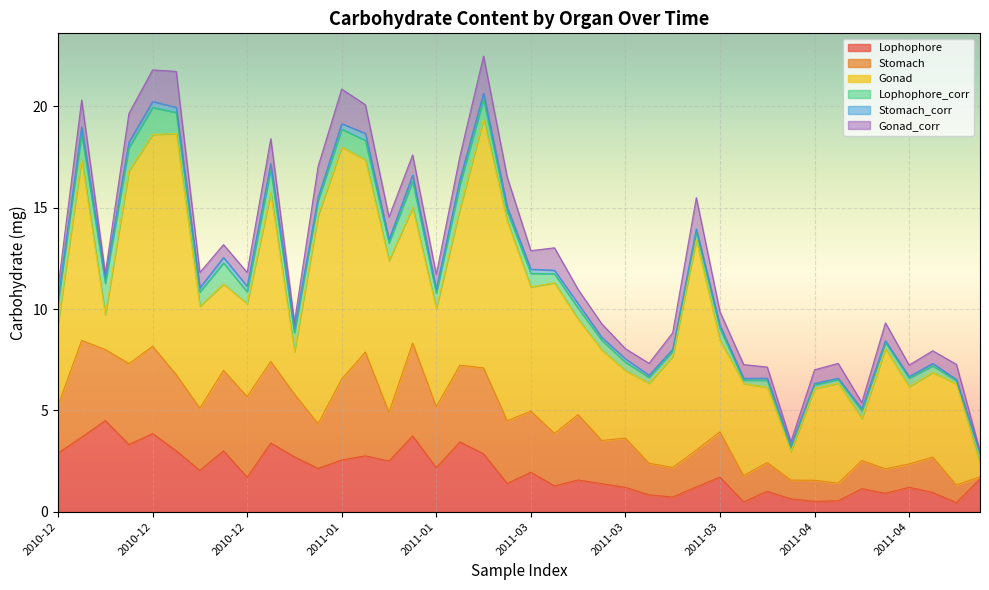

At which label does Stomach reach its peak?

2011-01